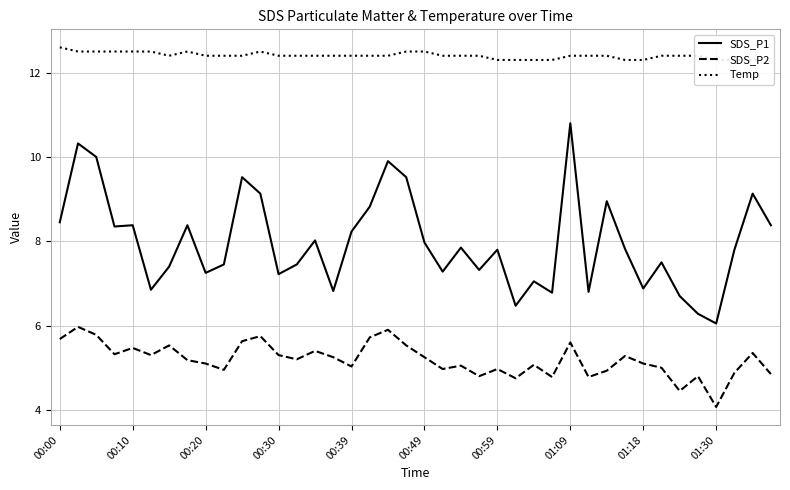

What is the lowest value of the SDS_P2 series?

4.1